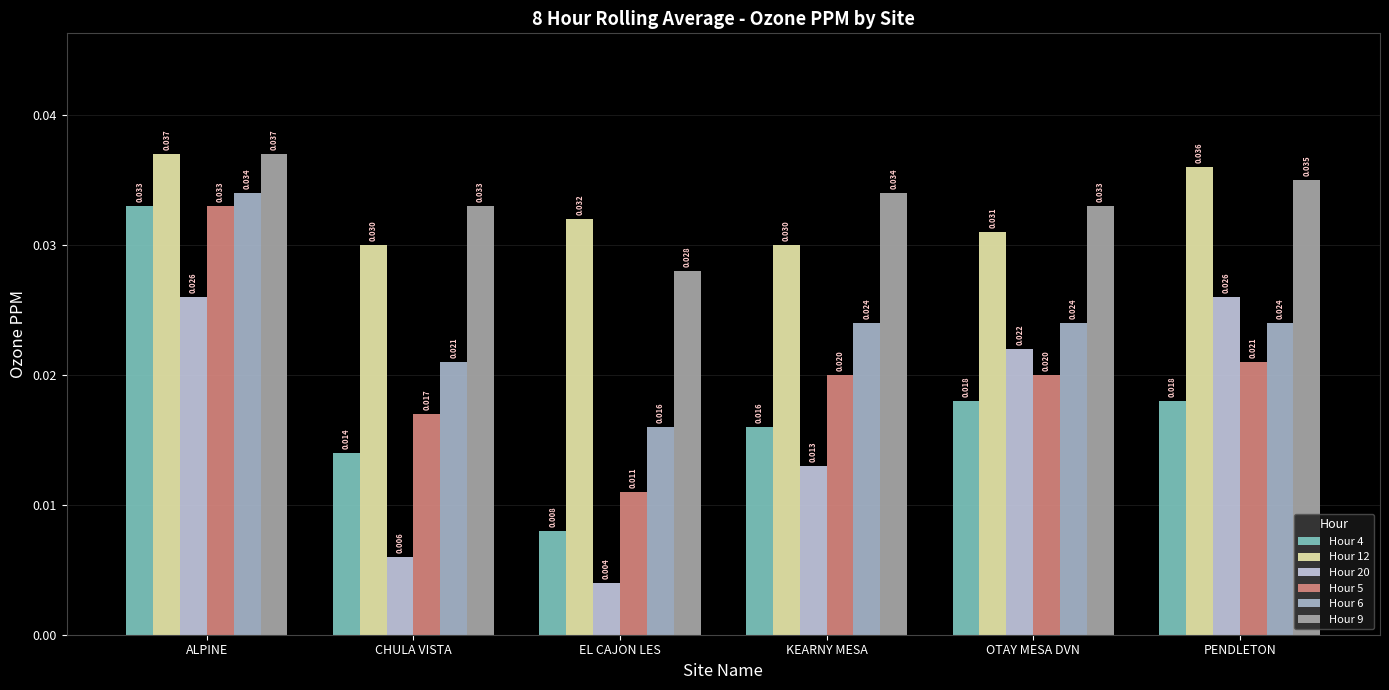

True or false: Hour 9 has a value of 0.0 at PENDLETON.

False